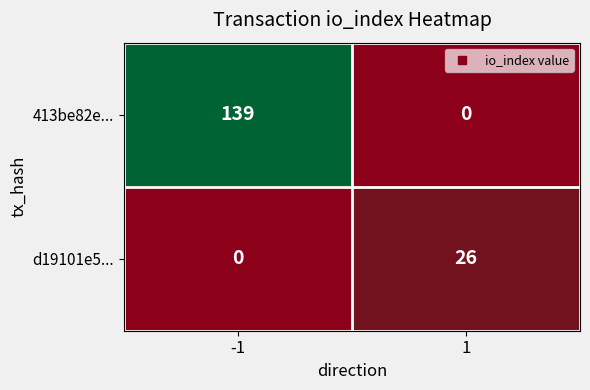

Is the value of 413be82e... at 1 greater than the value of d19101e5... at 1?

No